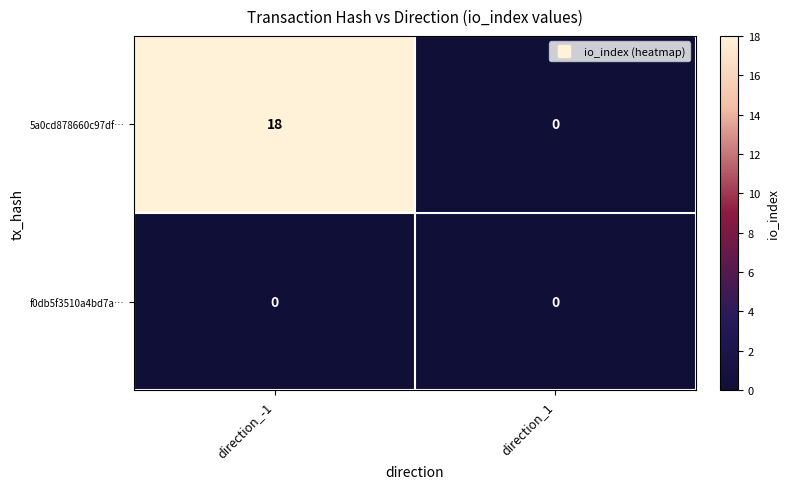

True or false: 5a0cd878660c97df… has a value of 0 at direction_1.

True